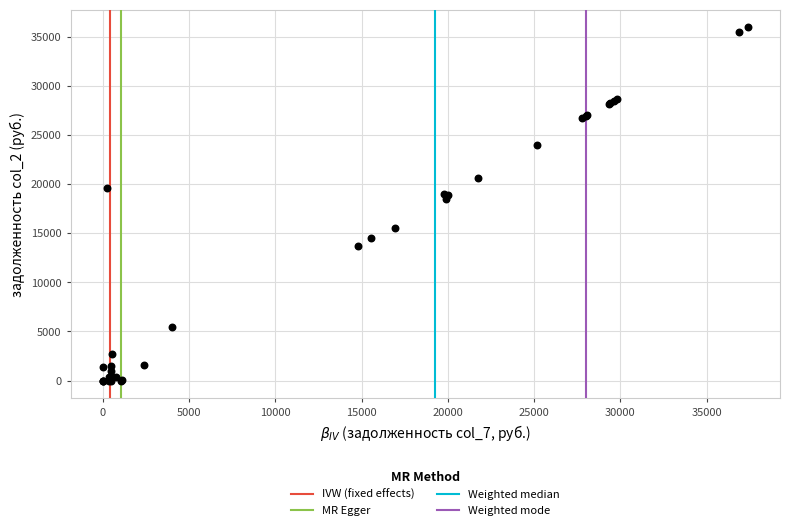

What Y value in the scatter plot is closest to 17966?

18454.1